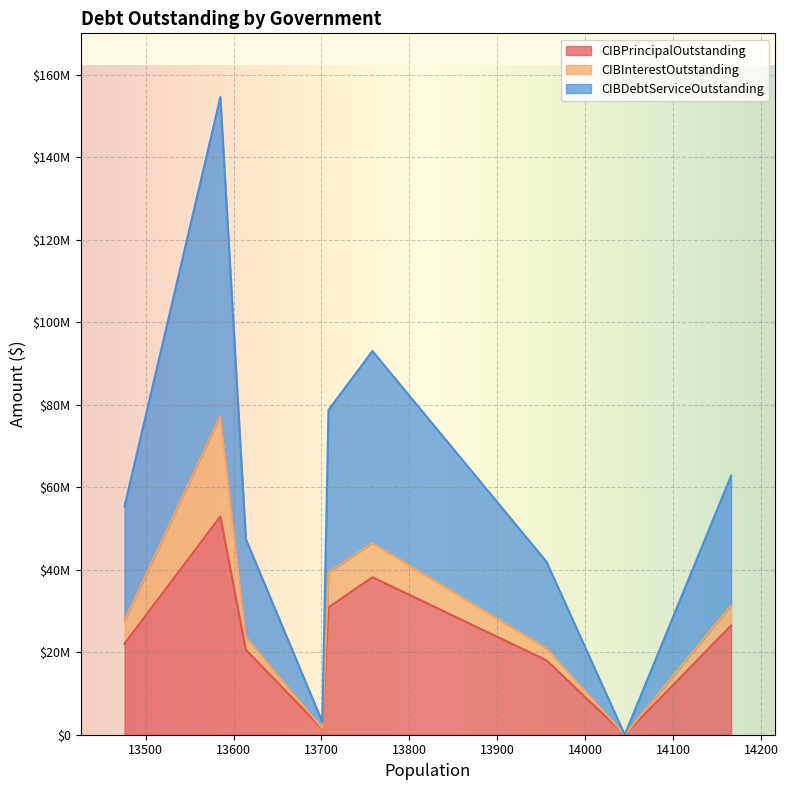

The value of CIBInterestOutstanding at Seabrook is 8508070.5. True or false?

True